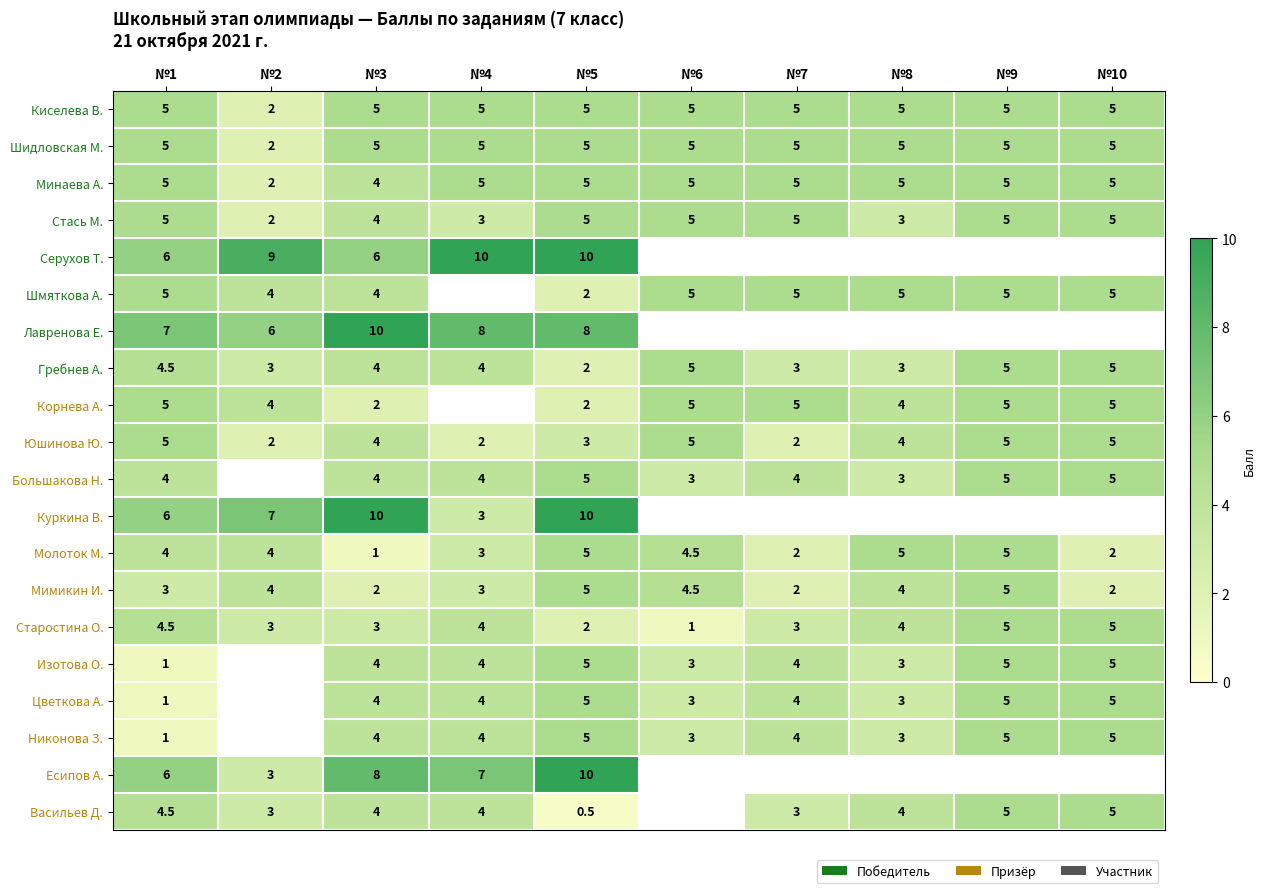

What is the maximum value shown in the chart?

10.0